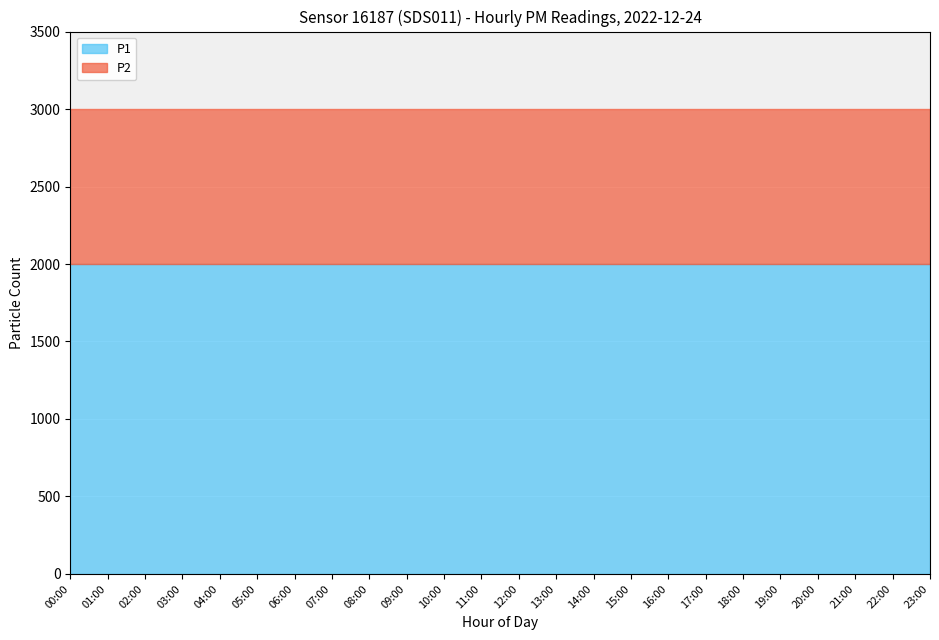

Reading left to right, list all the values displayed in this chart.

P1: 1999.9	1999.9	1999.9	1999.9	1999.9	1999.9	1999.9	1999.9	1999.9	1999.9	1999.9	1999.9	1999.9	1999.9	1999.9	1999.9	1999.9	1999.9	1999.9	1999.9	1999.9	1999.9	1999.9	1999.9
P2: 999.9	999.9	999.9	999.9	999.9	999.9	999.9	999.9	999.9	999.9	999.9	999.9	999.9	999.9	999.9	999.9	999.9	999.9	999.9	999.9	999.9	999.9	999.9	999.9